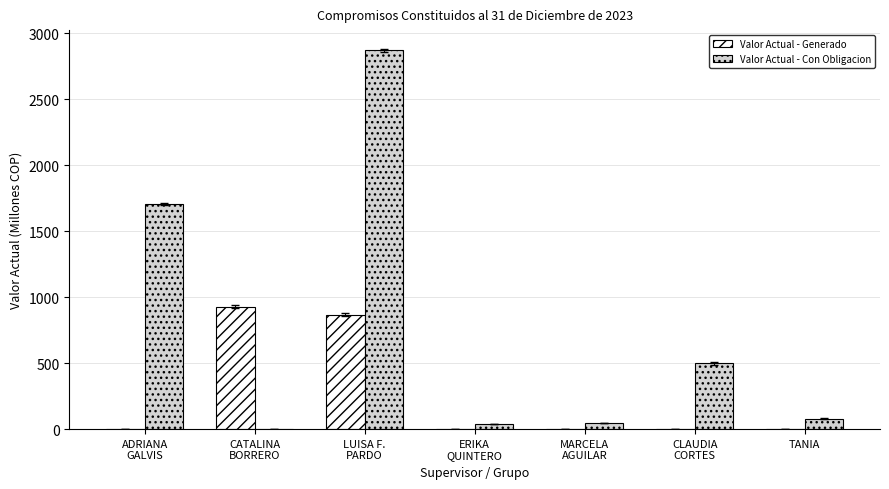

What is the highest value of the Valor Actual - Con Obligacion series?

2869.8